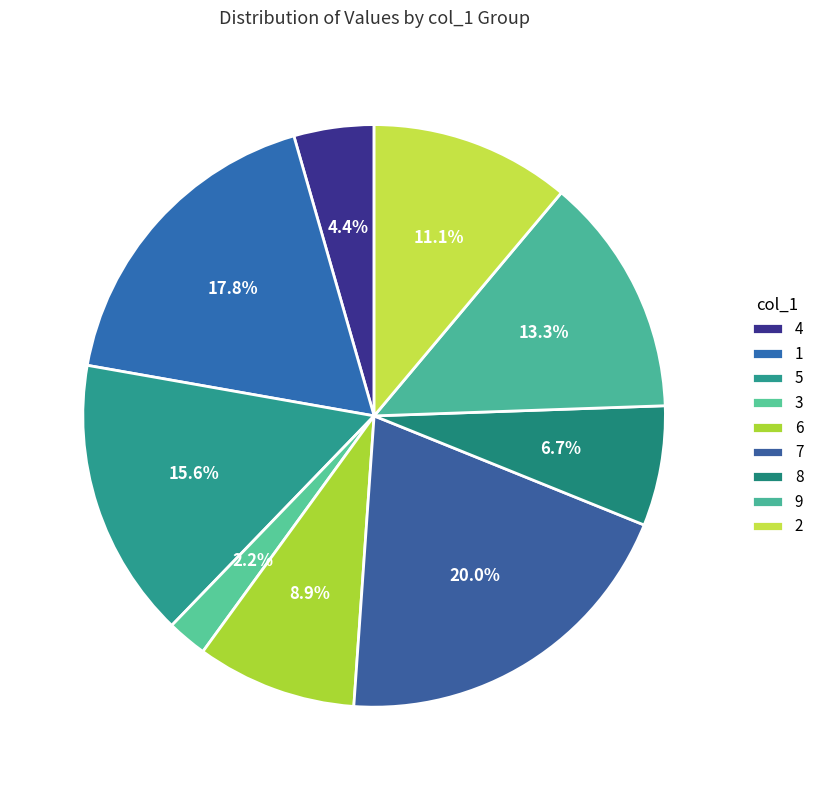

Count the number of slices in the pie.

9